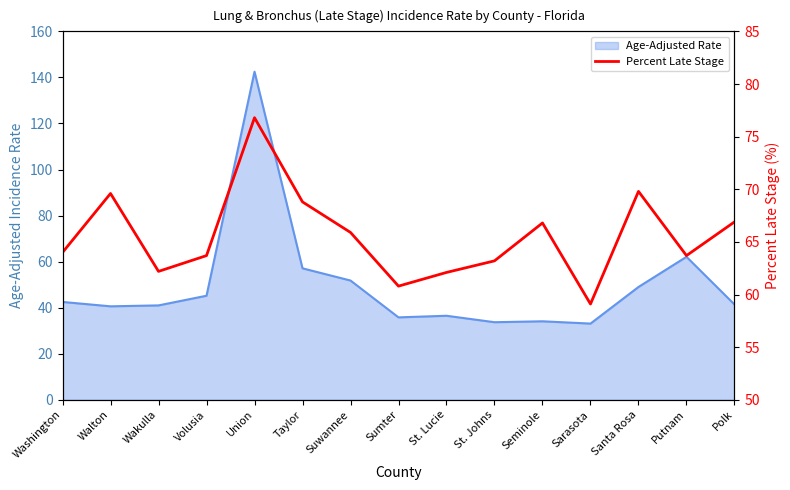

Which label corresponds to the largest value in the chart?

Union